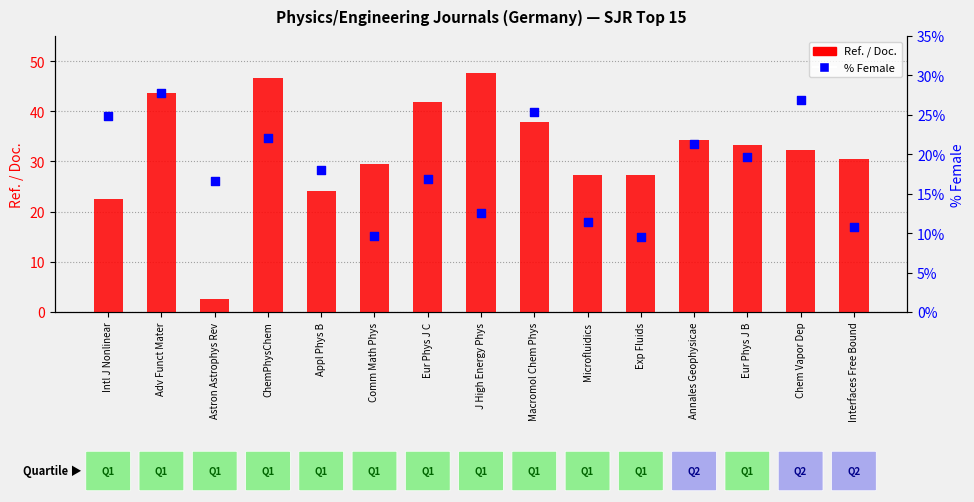

What is the total value across all series at Chem Vapor Dep?

59.2